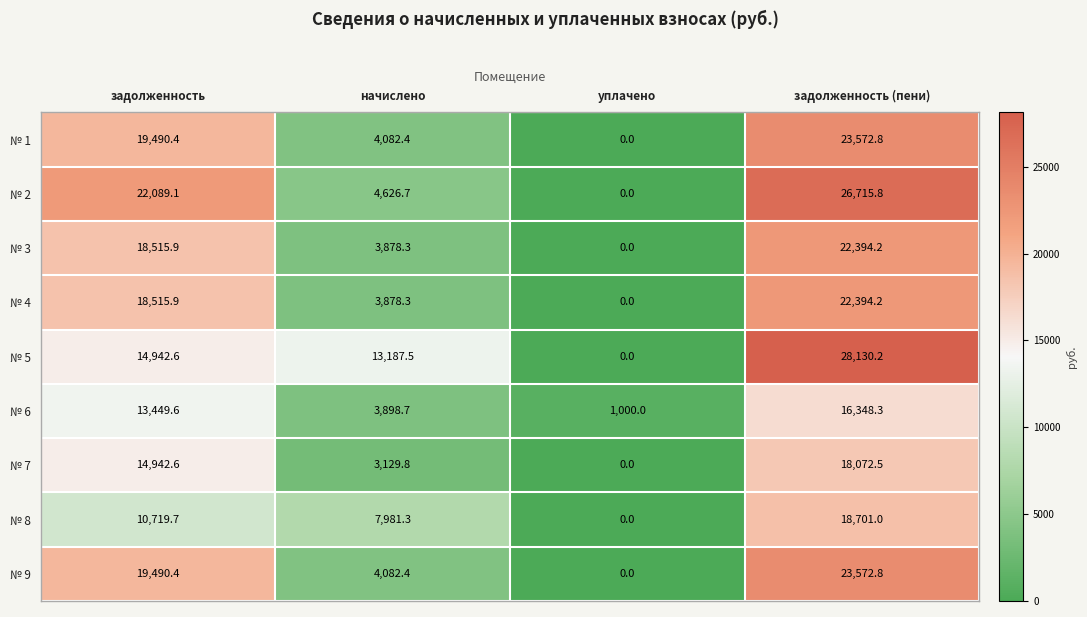

The № 8 series shows 17091.5 at задолженность. True or false?

False